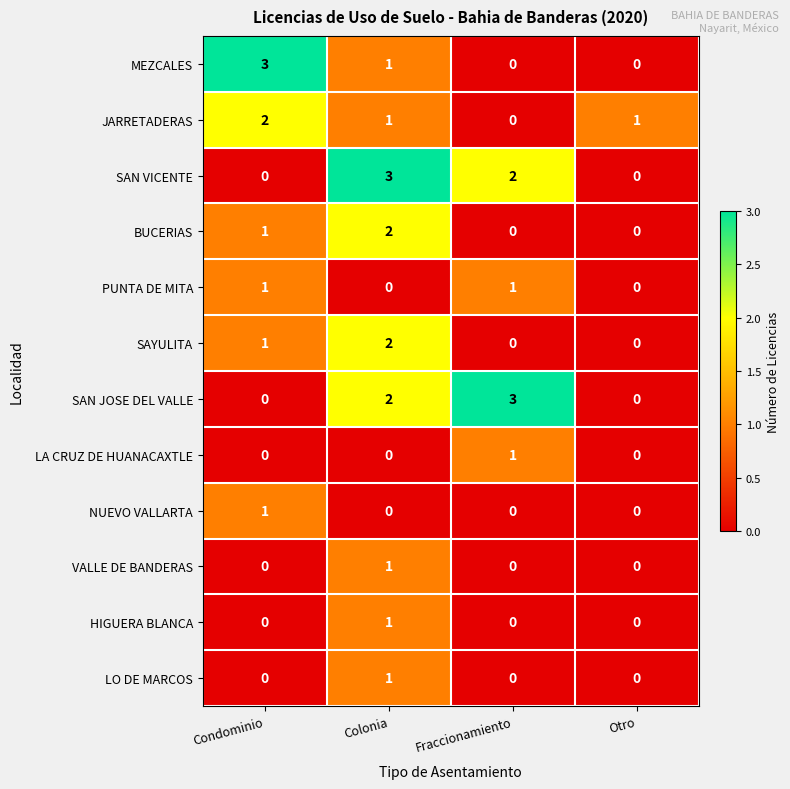

What is the spread (max minus min) of values at Colonia?

3